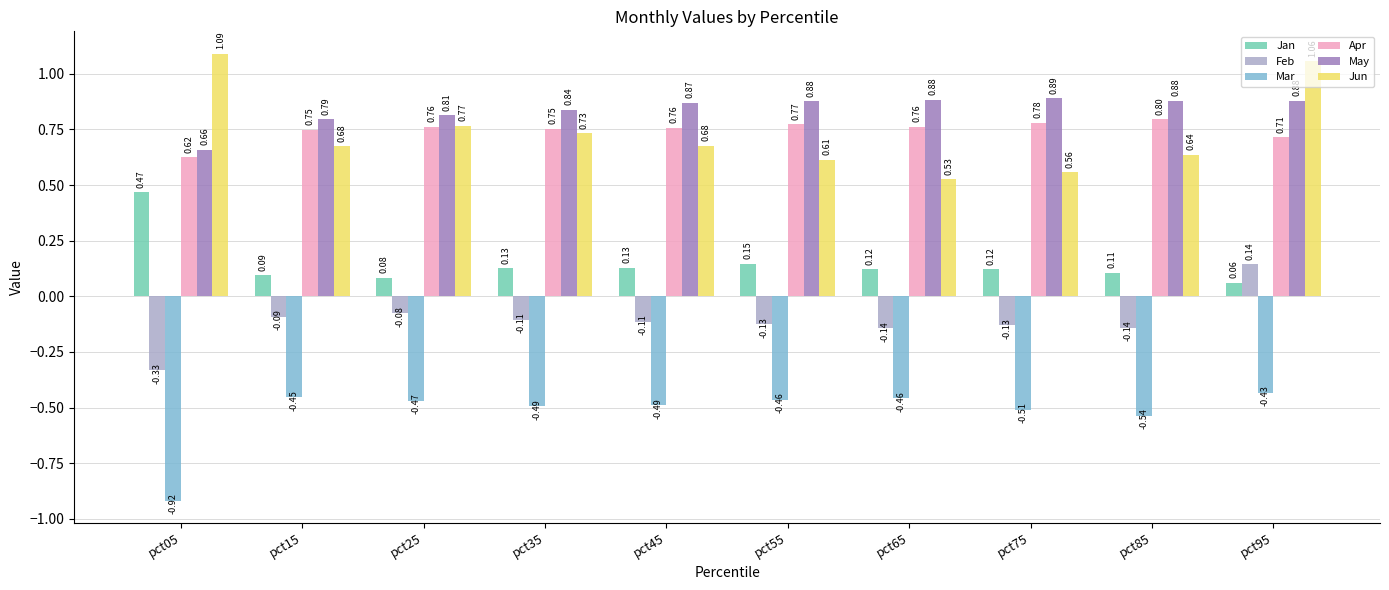

Which series has the largest total across all categories?

May